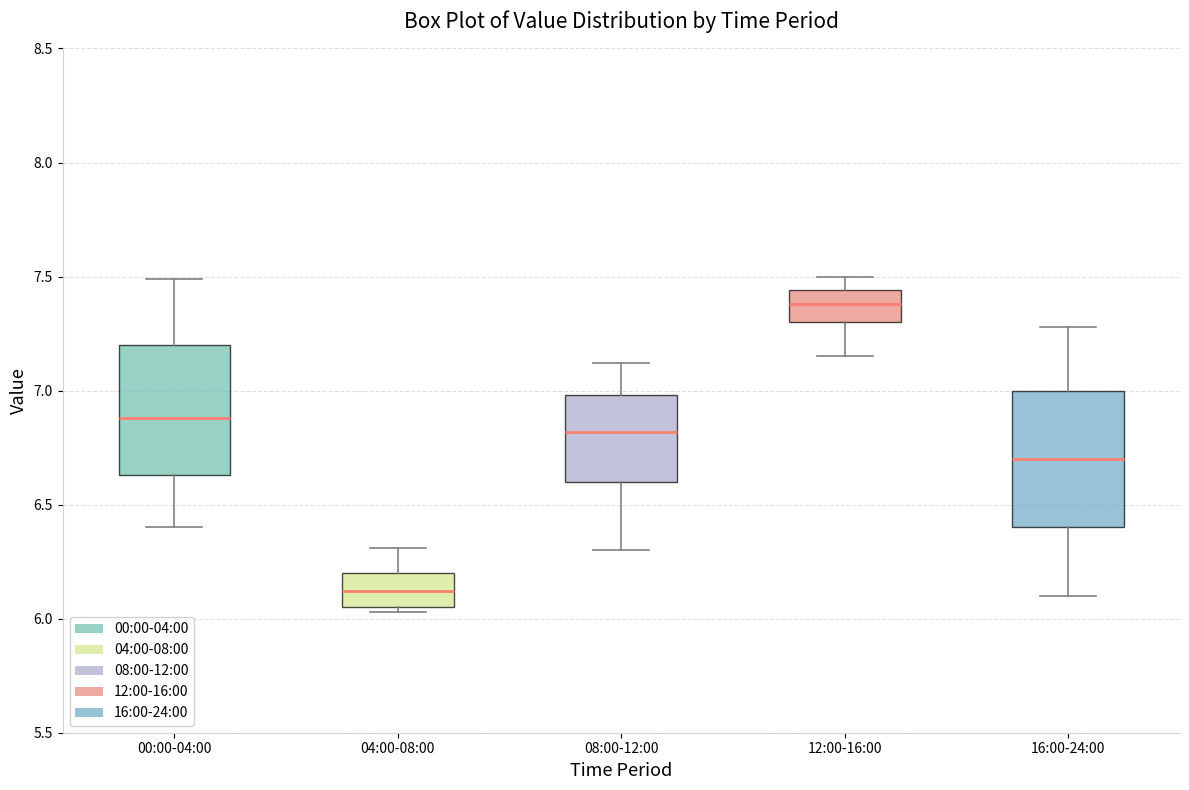

Where does the lower whisker of the box for 08:00-12:00 end on the y-axis? The values are not printed on the chart, so give them approximately, as read against the axis.

6.30